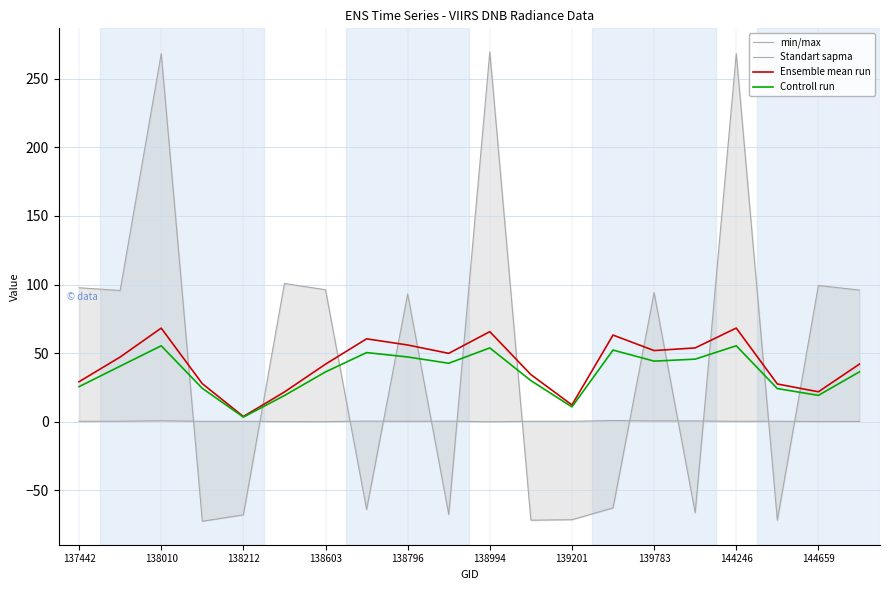

What is the difference between the Ensemble mean run values at 138796 and 144246?

12.3